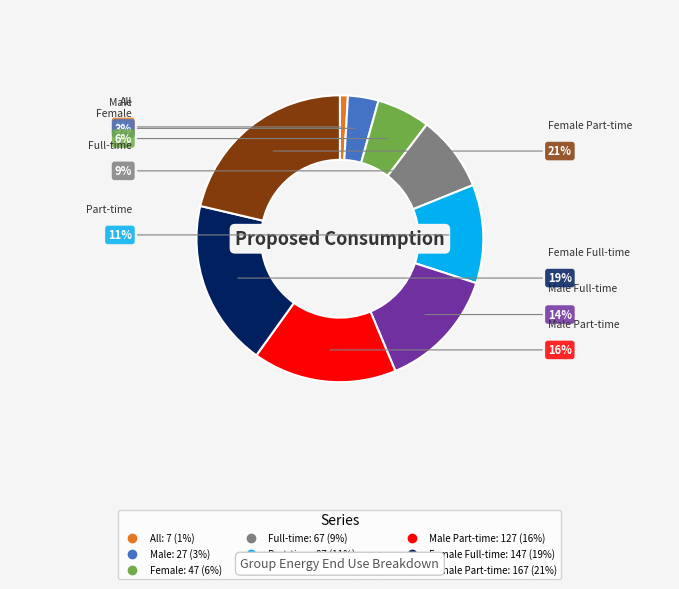

To the nearest percent, what is the average slice percentage?

11%